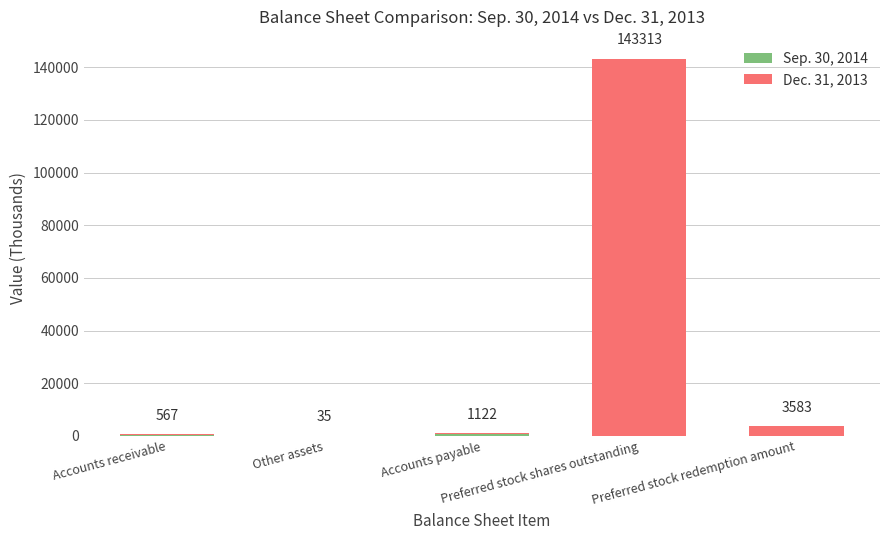

Count the number of categories in the chart.

5